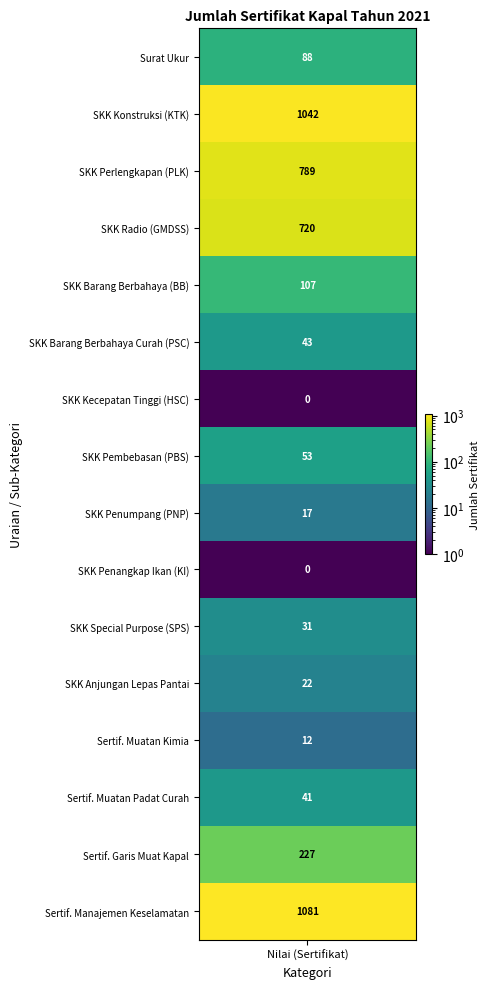

Reading left to right, what are all the values shown in this chart?

values=88	1=1042	2=789	3=720	4=107	5=43	6=0	7=53	8=17	9=0	10=31	11=22	12=12	13=41	14=227	15=1081